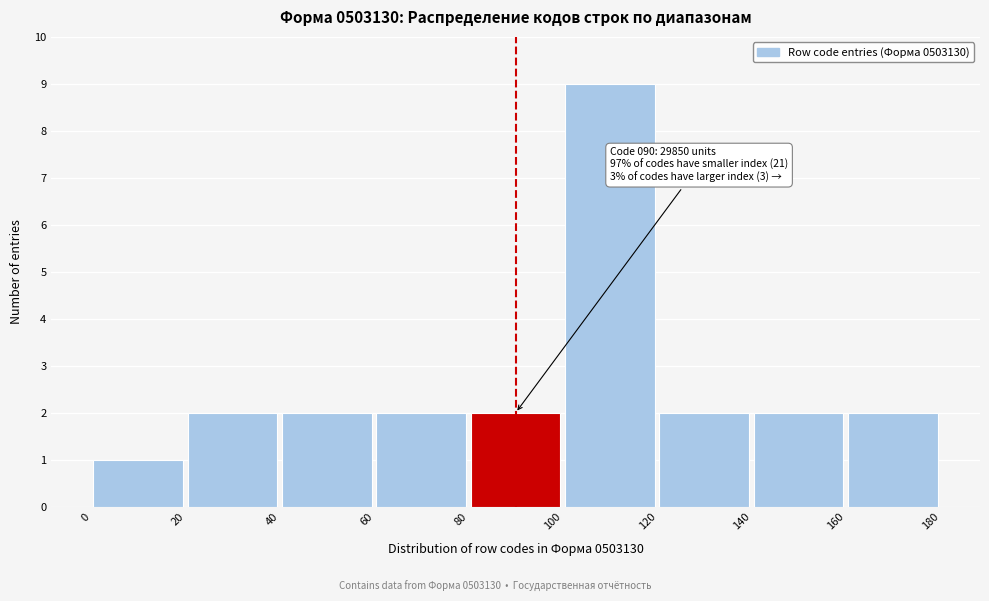

Which range on the x-axis has the tallest bar?

100 to 120